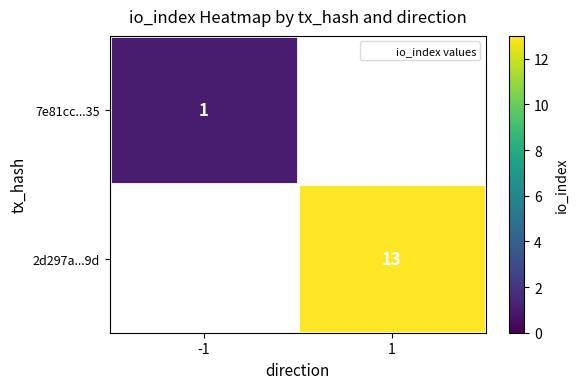

The 7e81cc...35 series shows 2 at -1. True or false?

False